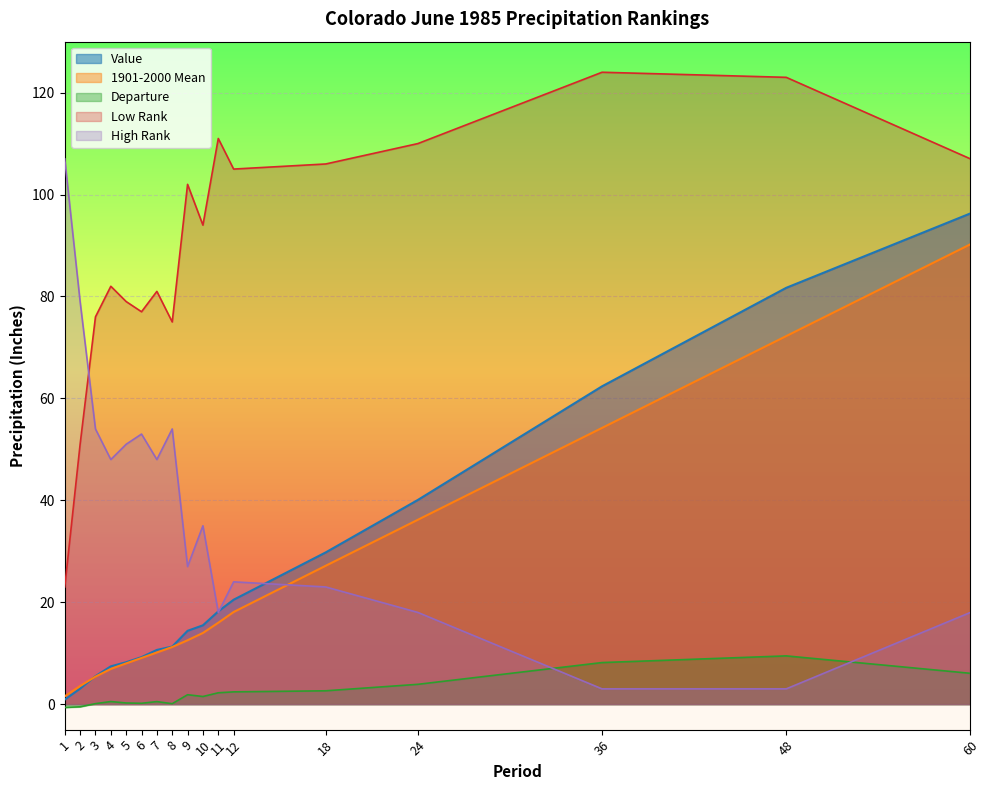

True or false: Value and Departure cross at least once.

False